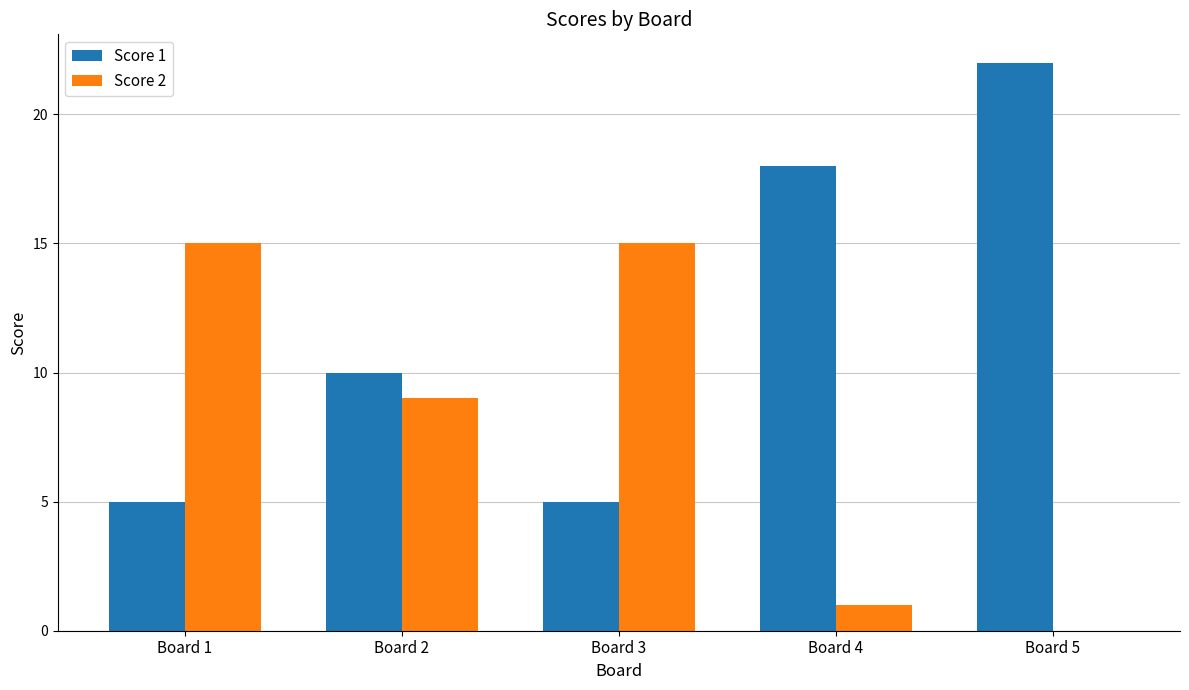

How many groups of bars are there?

5